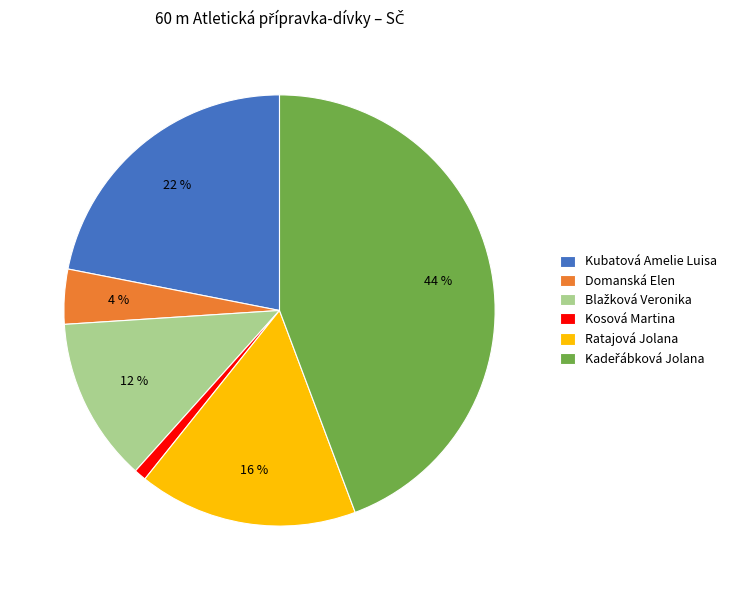

Does Ratajová Jolana represent more than half of the total?

No